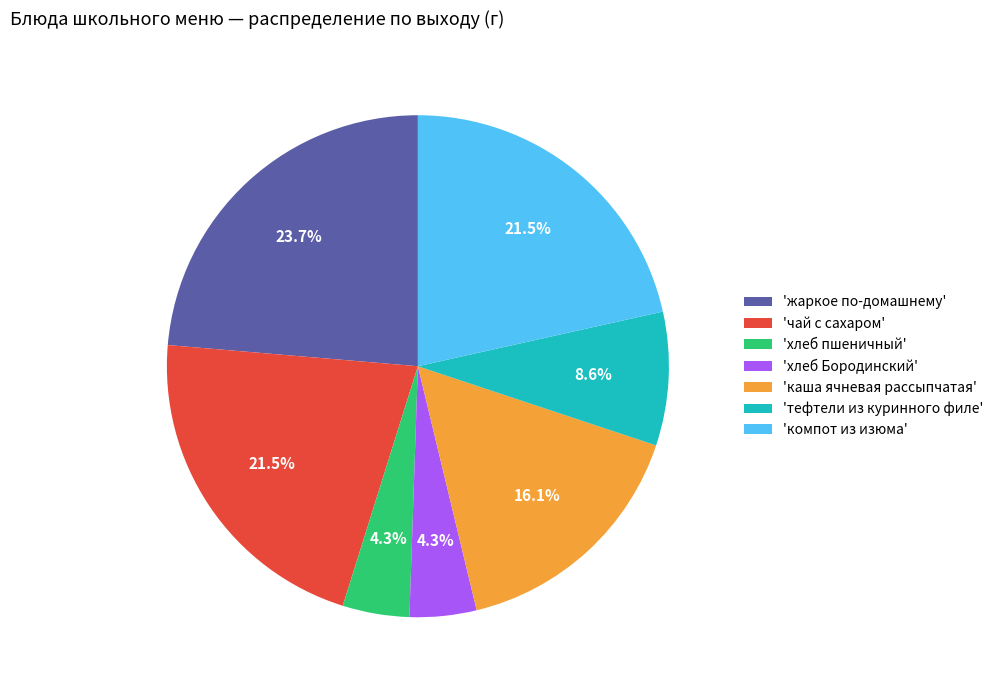

Between 'хлеб Бородинский' and 'компот из изюма', which is larger?

'компот из изюма'